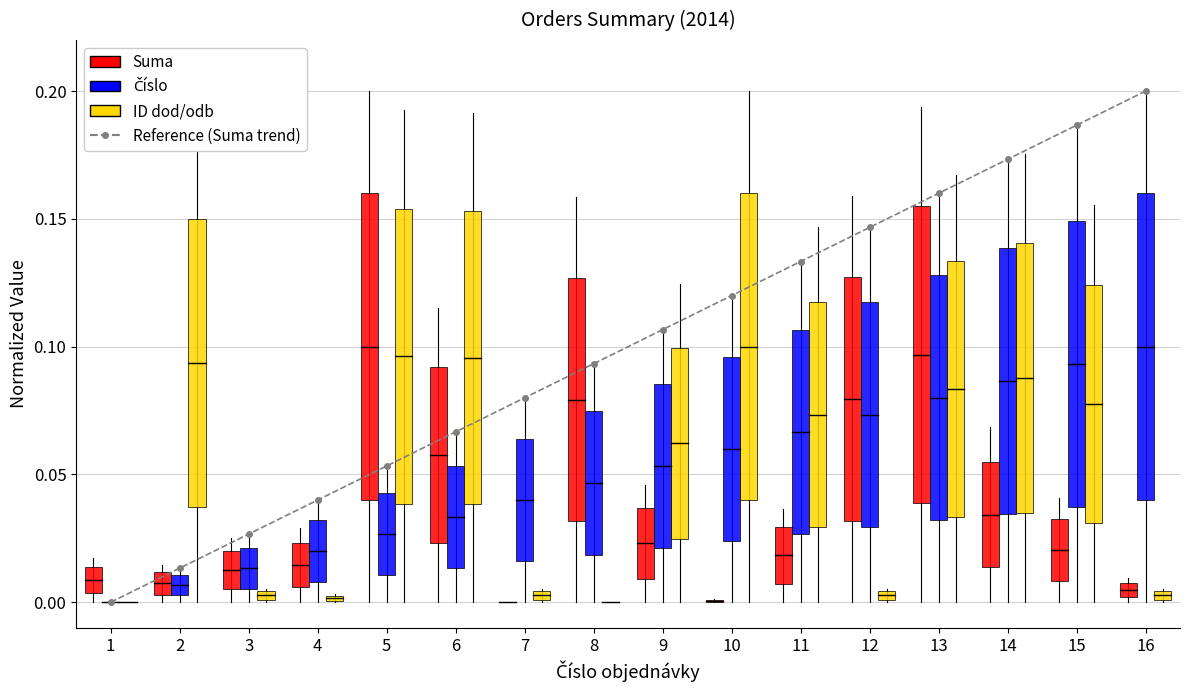

True or false: the data shows 0.3 at 16.

False